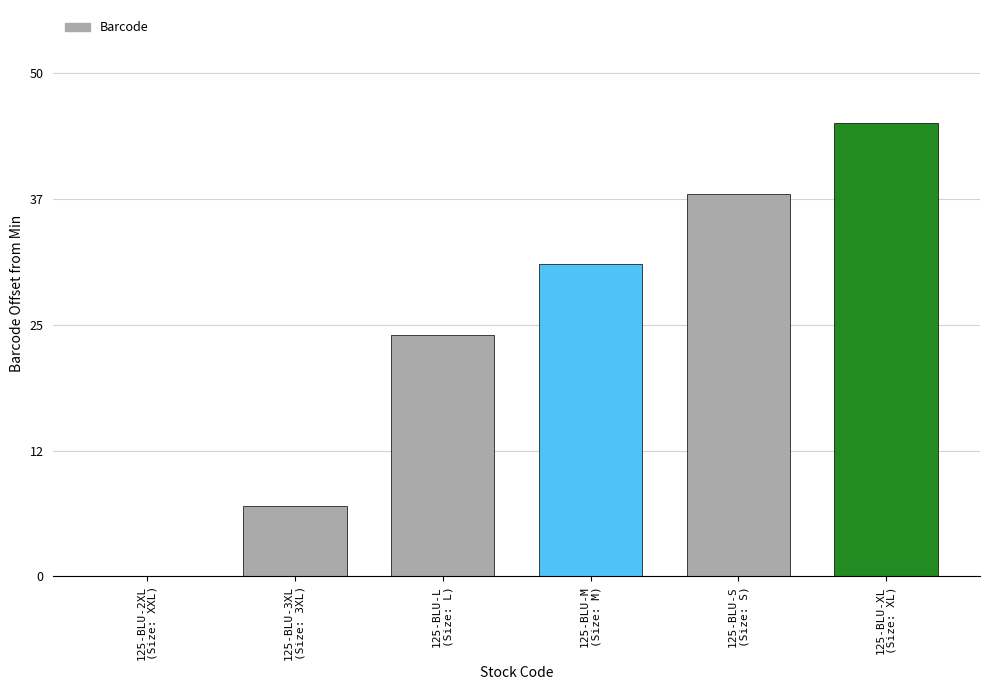

Which label corresponds to the largest value in the chart?

125-BLU-XL
(Size: XL)